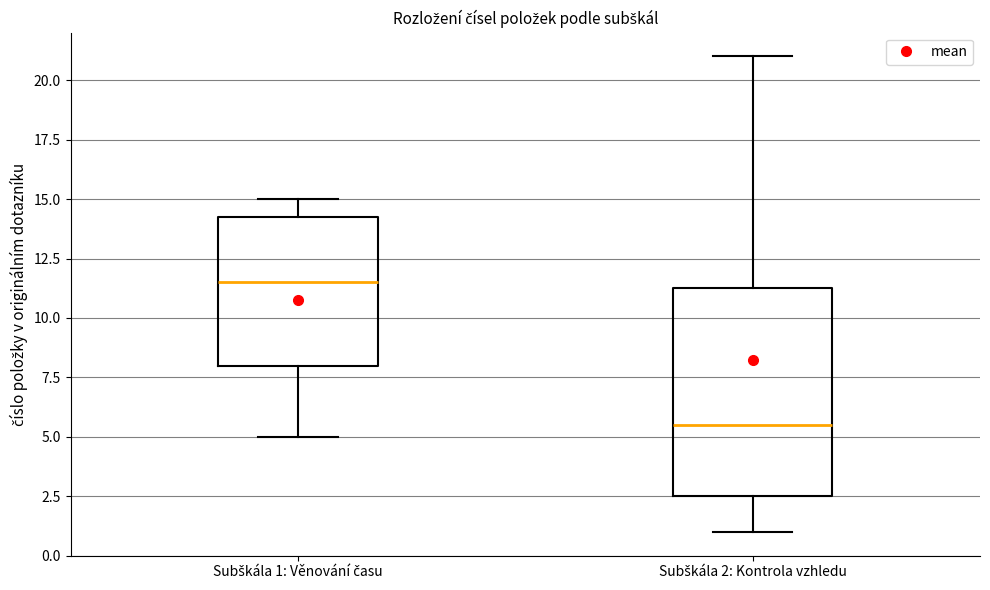

Comparing the boxes themselves (not the whiskers), which one is the tallest?

Subškála 2: Kontrola vzhledu